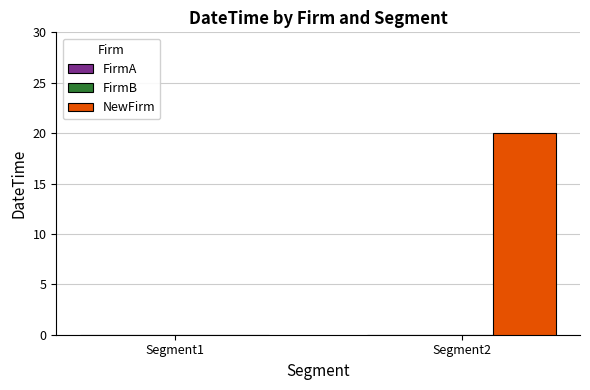

Which label corresponds to the largest value in the chart?

Segment2